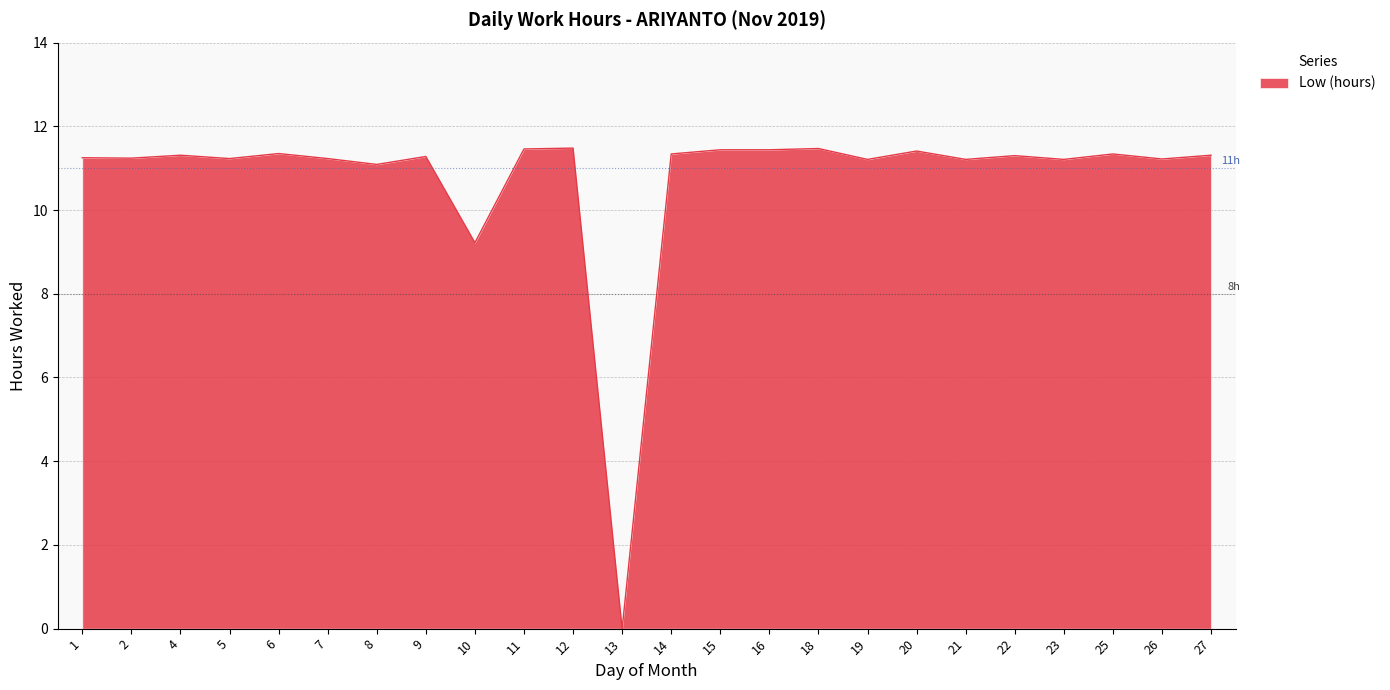

Count the number of categories in the chart.

24